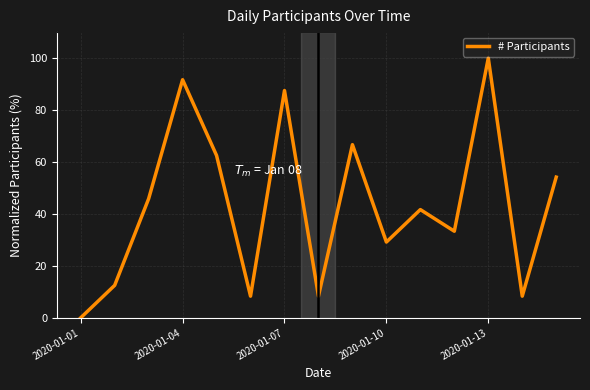

What is the greatest value displayed?

100.0